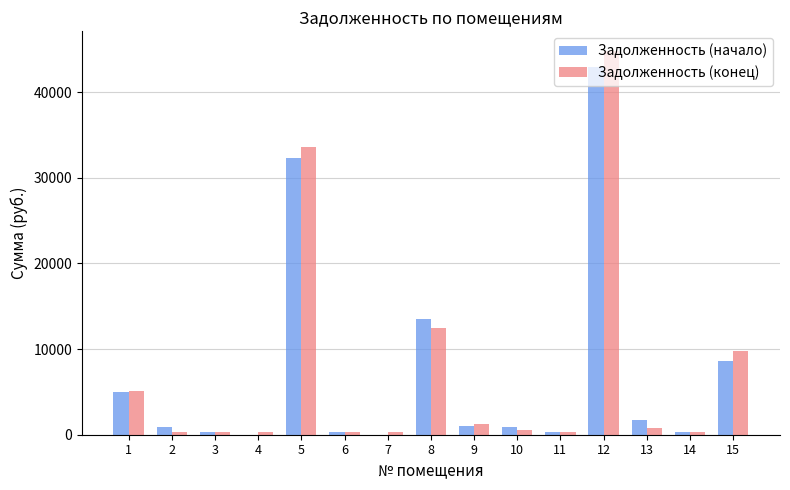

What is the sum of all Задолженность (конец) values?

110607.0